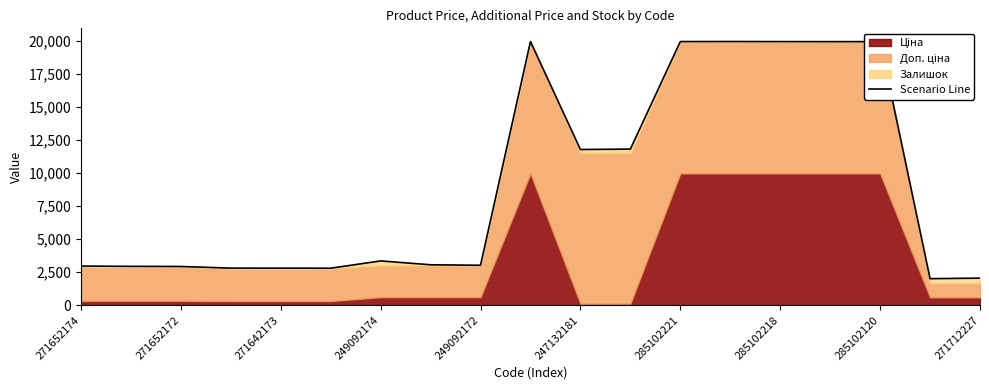

What position from the left is 271712227?

10